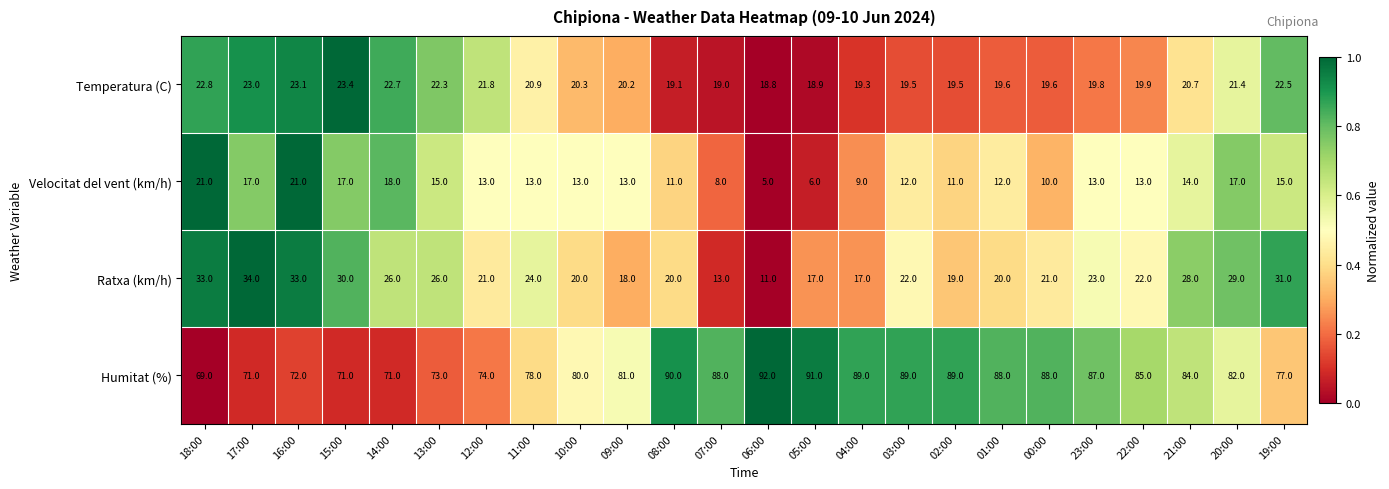

At which label does Humitat (%) reach its minimum?

18:00